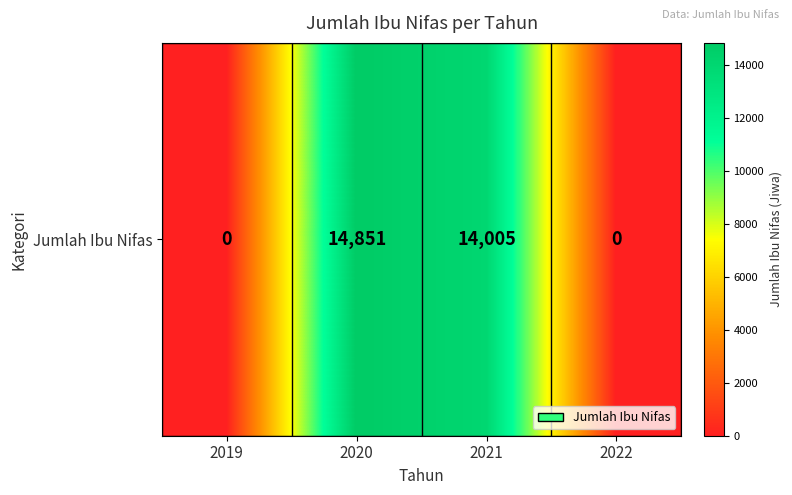

Reading left to right, list all the values displayed in this chart.

2019=0	2020=14851	2021=14005	2022=0